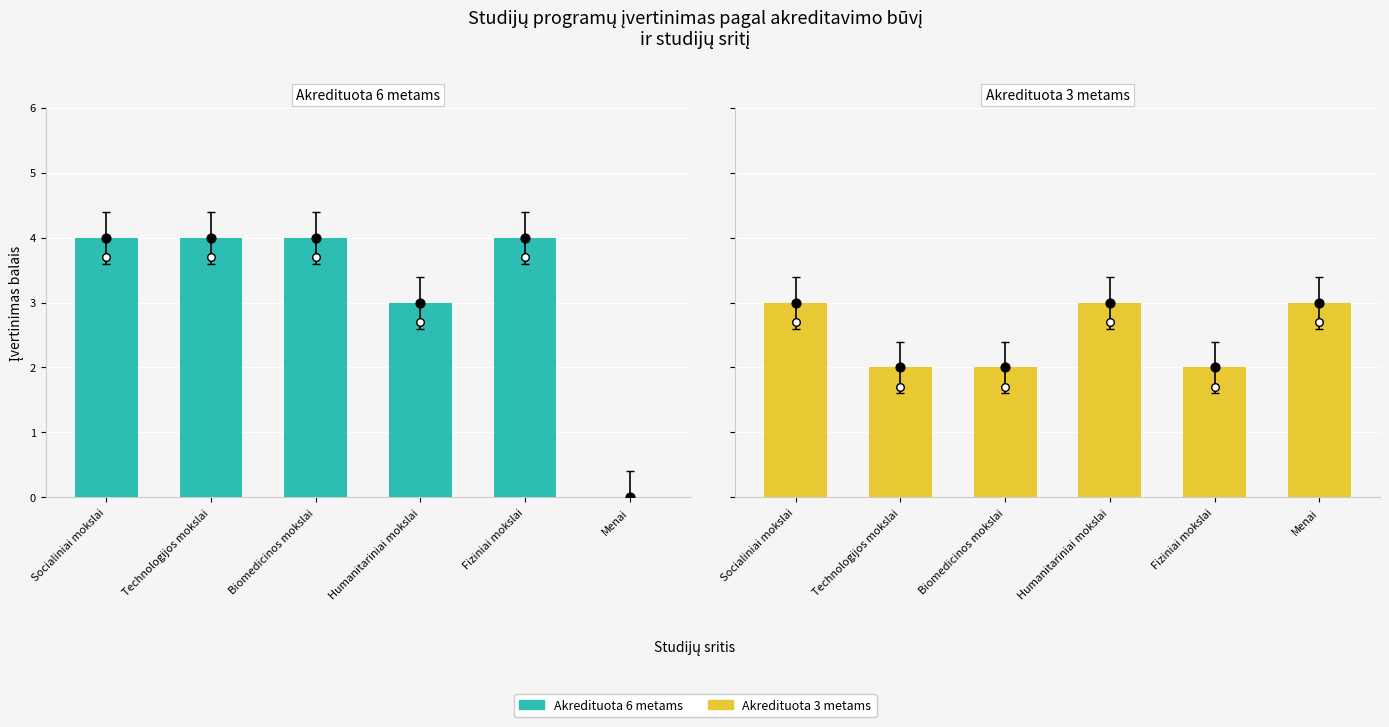

At which category is the sum across all series the highest?

Socialiniai mokslai